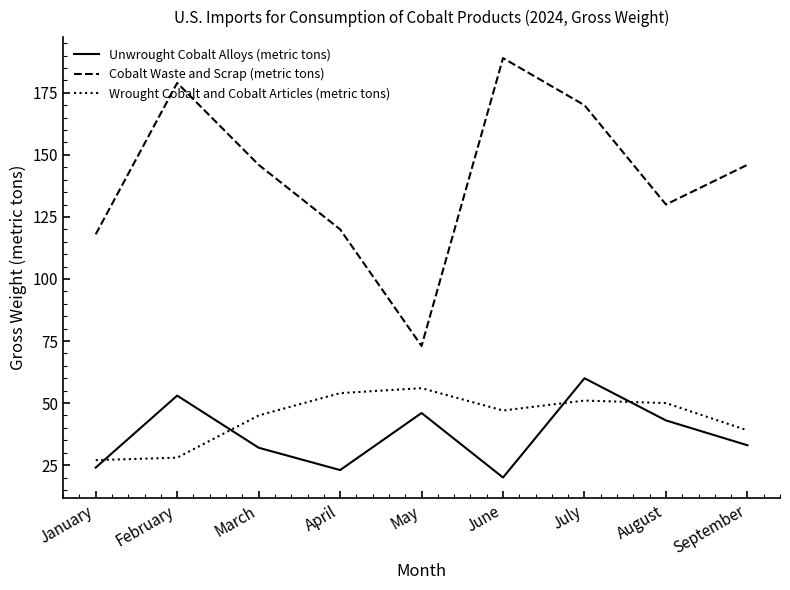

The value of Cobalt Waste and Scrap (metric tons) at January is 118. True or false?

True